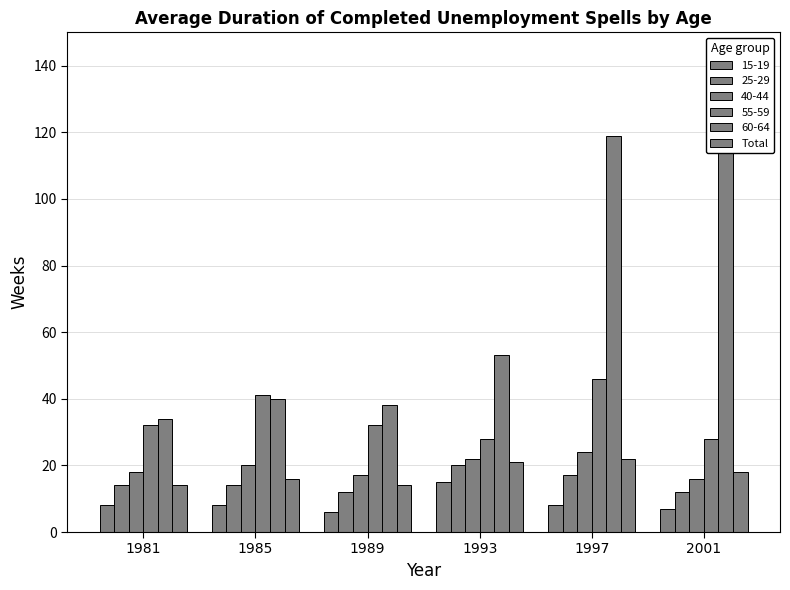

The value at 2001 is 18. True or false?

True